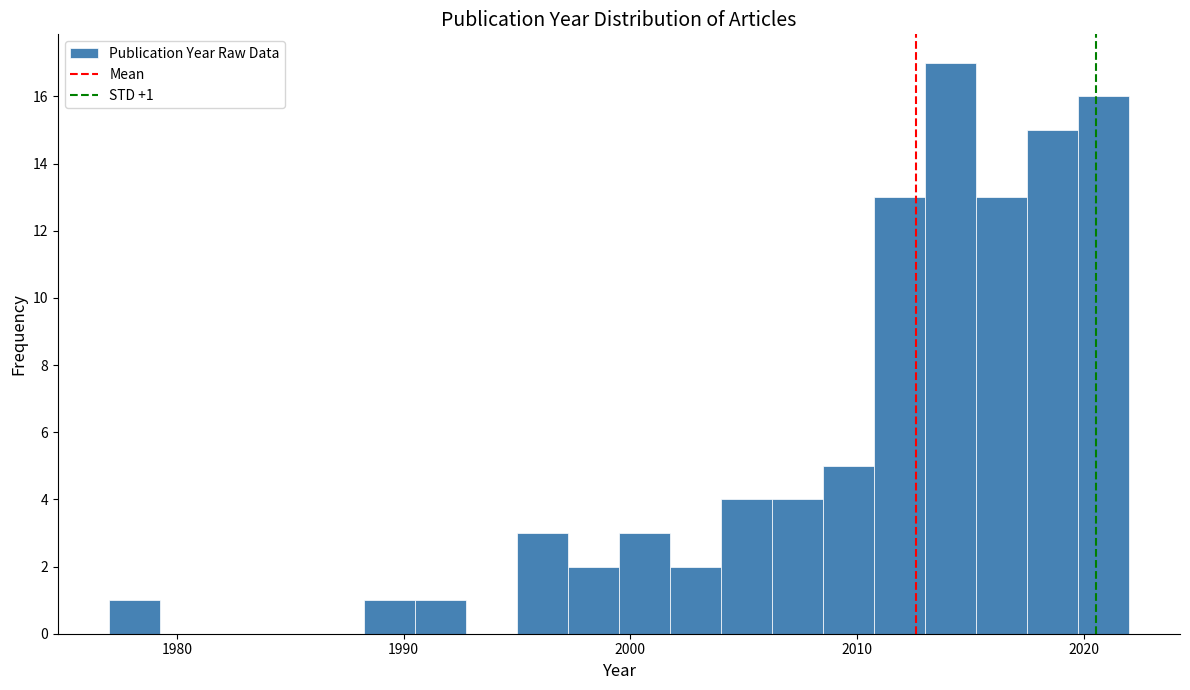

Read against the x-axis, roughly where is the centre of the tallest bar?

2014